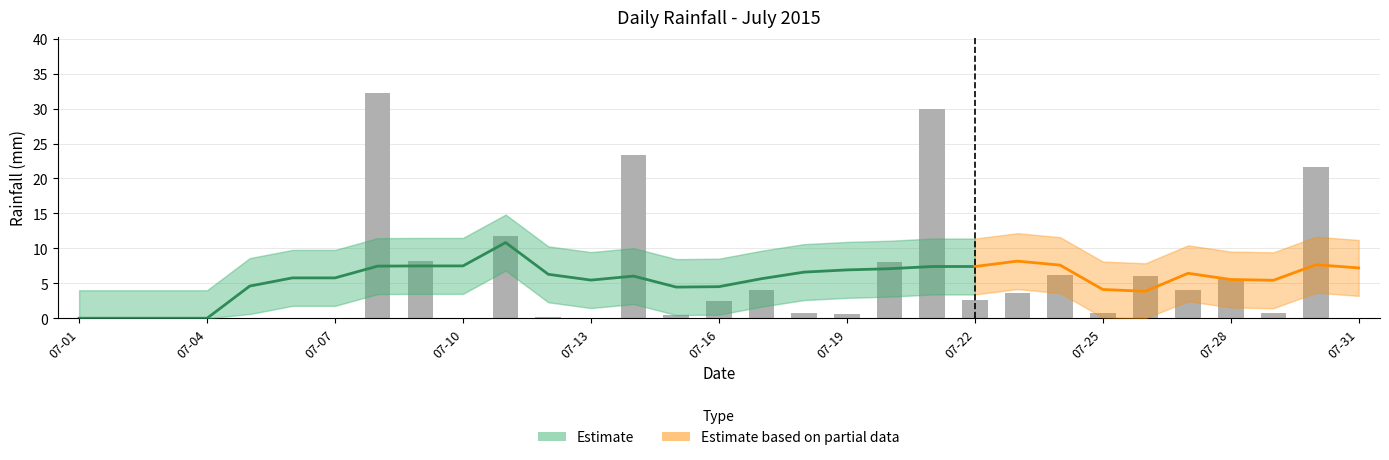

Which has a higher value, 2015-07-23 or 2015-07-10?

2015-07-23